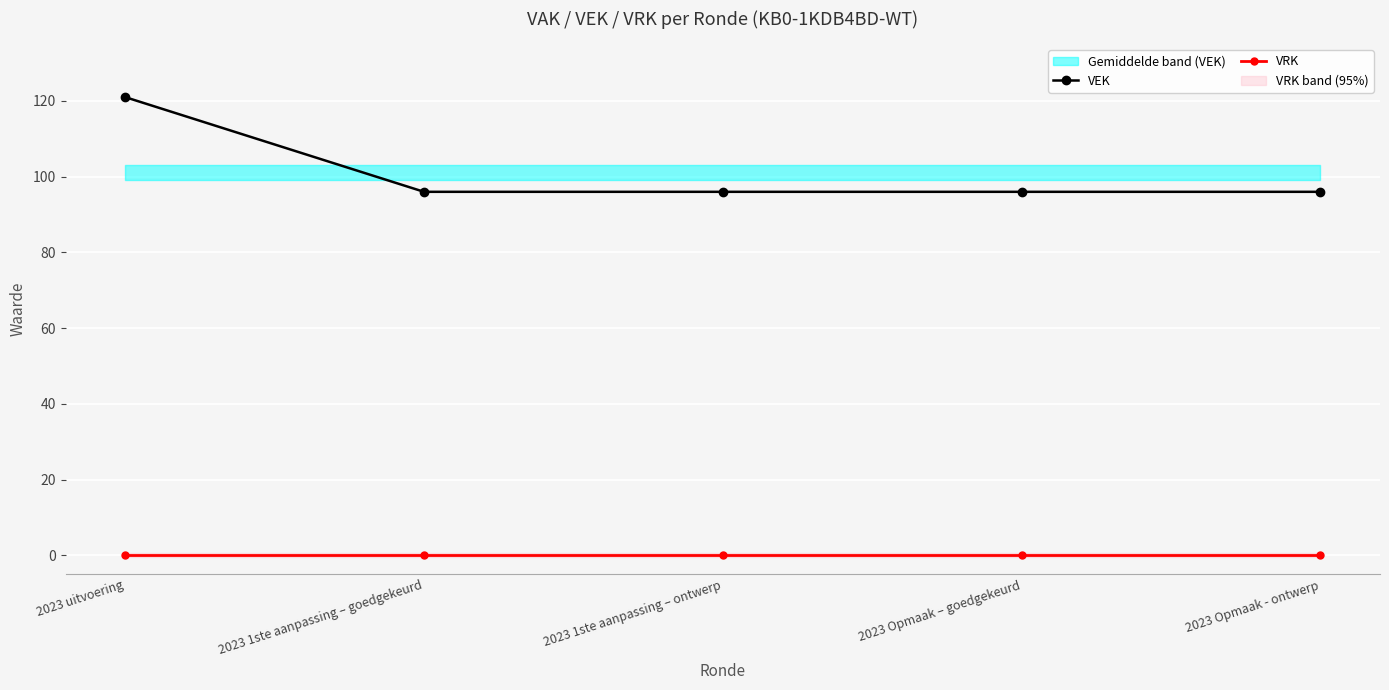

Which series has the largest range (max minus min)?

VEK